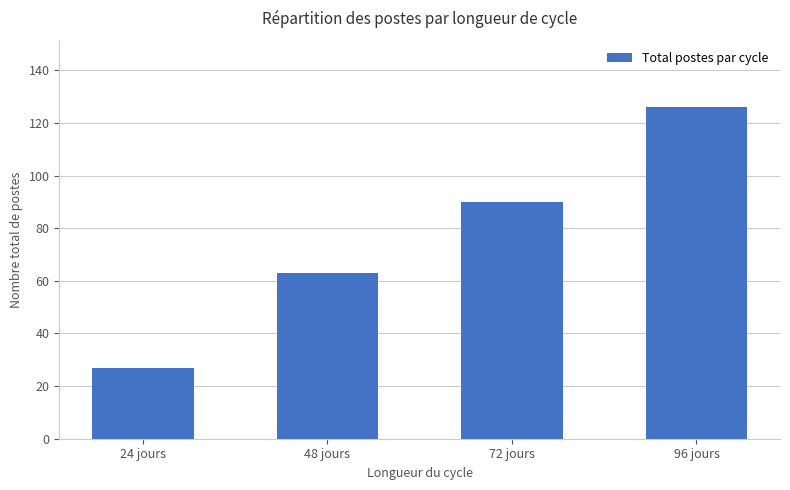

What is the value of the 4th bar from the left?

126